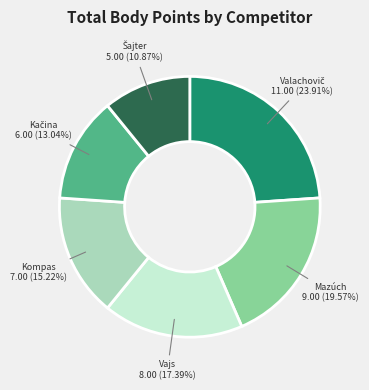

Does any single category account for the majority?

No